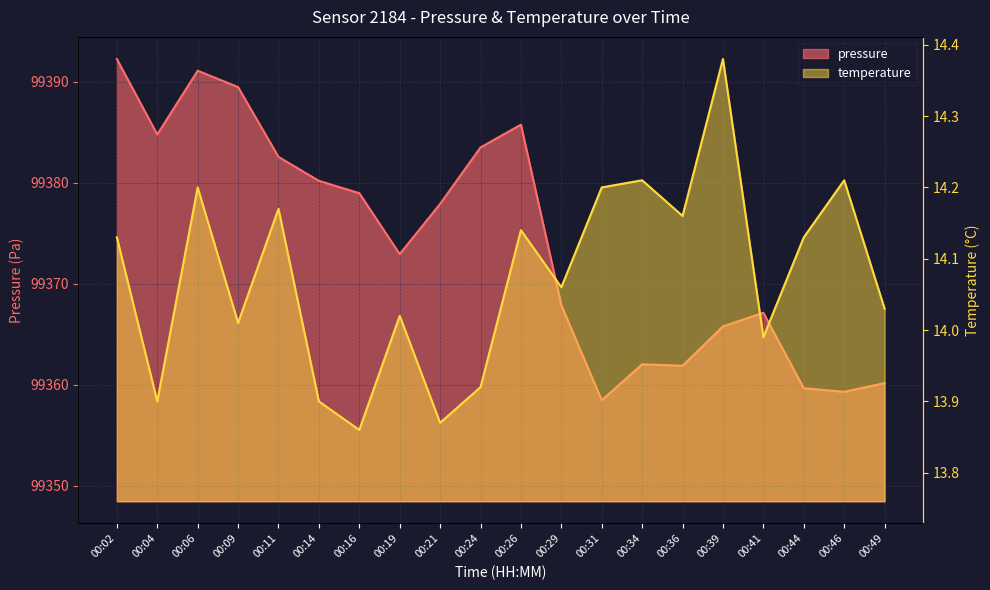

What is the value of the temperature point at the 8th from the left?

14.0